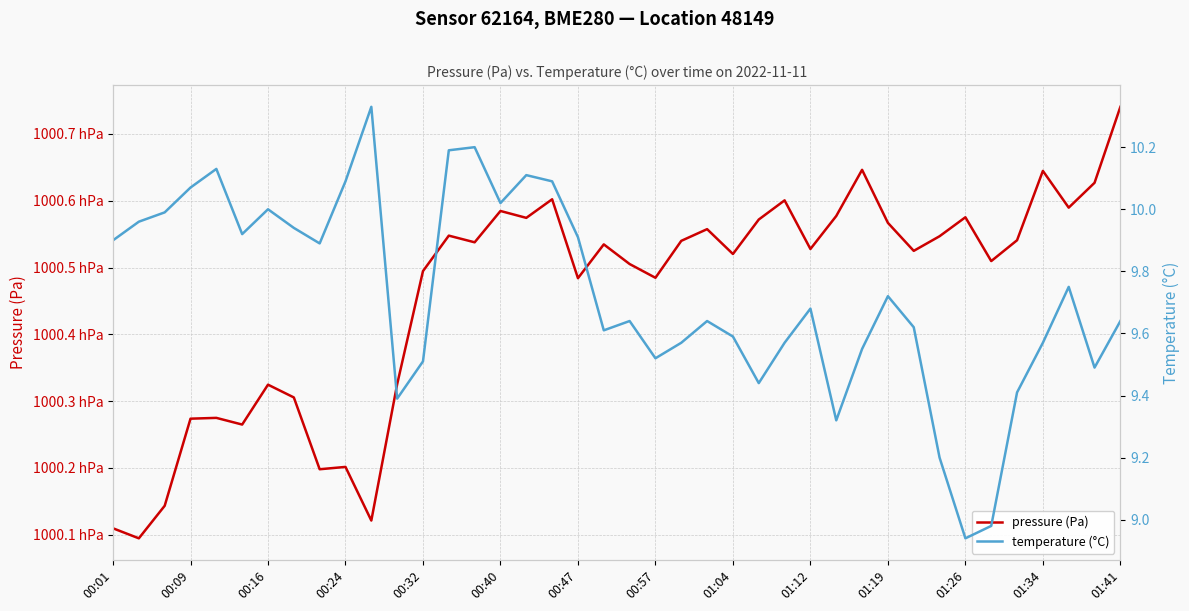

At which category does the chart reach its peak across all series?

01:41